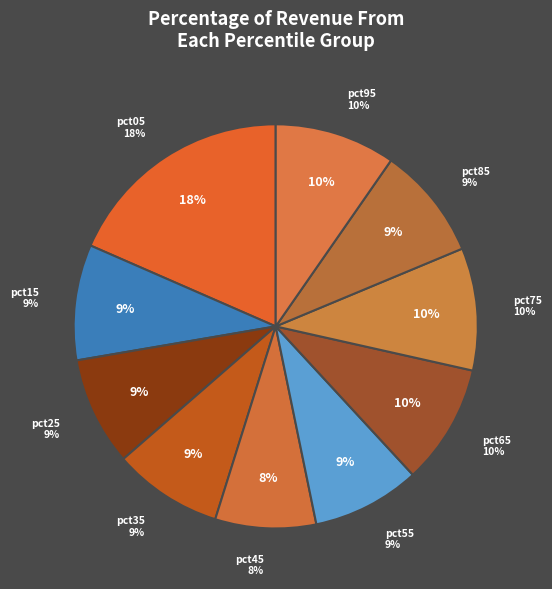

Combined, do pct55 and pct25 account for over 50%?

No